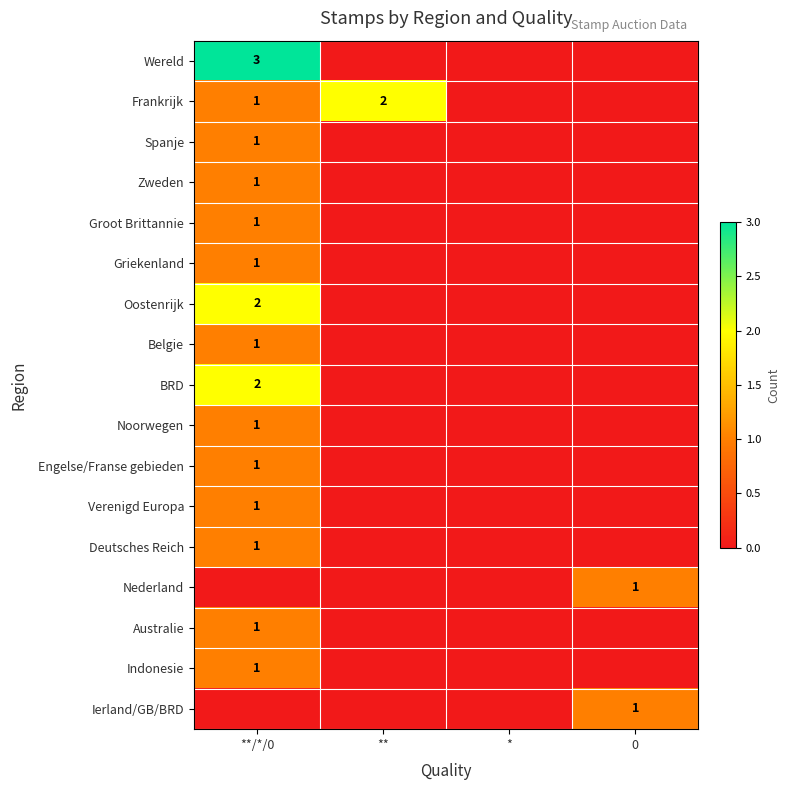

Which category has the highest value in the Groot Brittannie series?

**/*/0